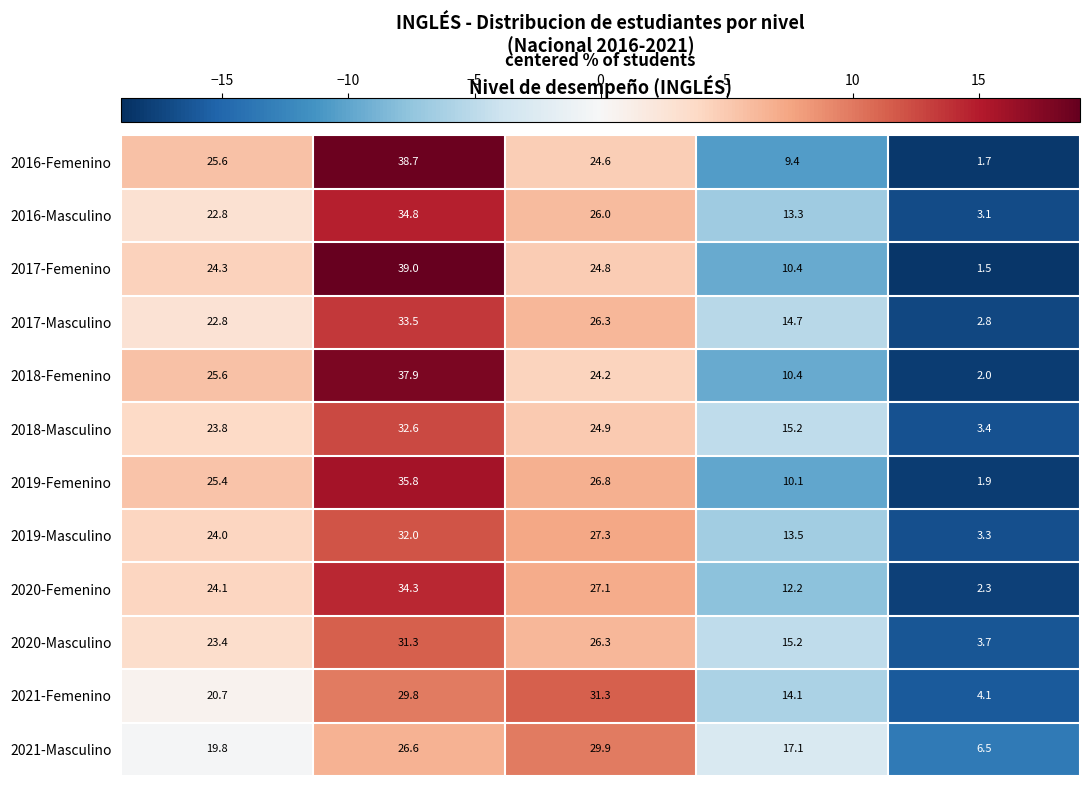

True or false: 2020-Masculino has a value of 5.9 at NIVEL5.

False